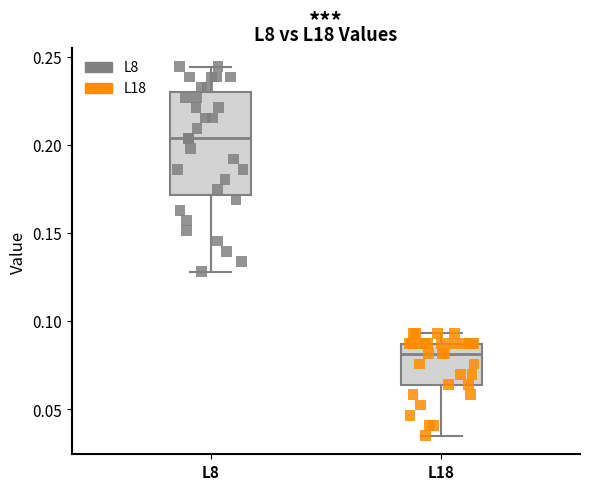

Where is the upper edge of the box for L18 on the y-axis? The values are not printed on the chart, so give them approximately, as read against the axis.

0.085